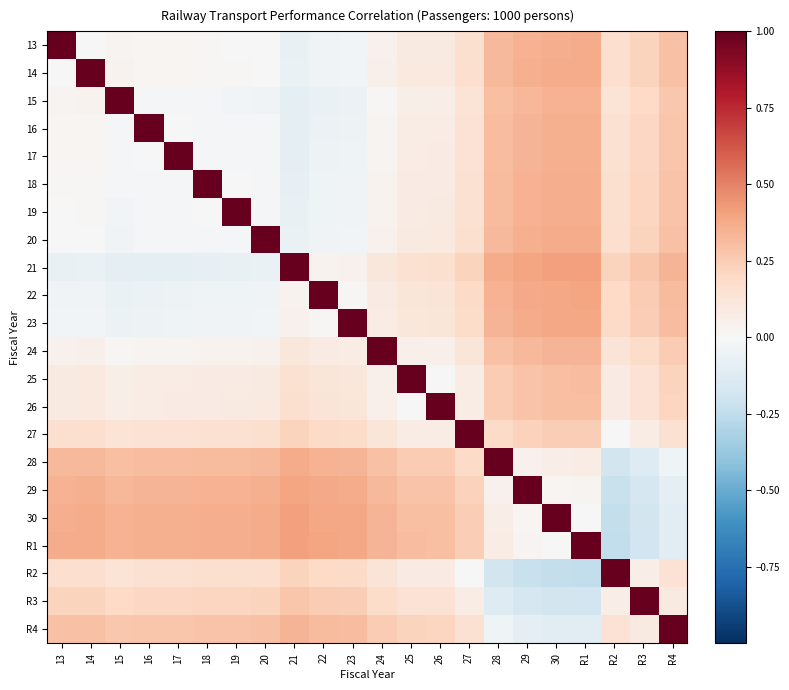

Reading right to left, extract all data points from this chart.

13: R4=0.3	R3=0.2	R2=0.2	R1=0.4	30=0.4	29=0.4	28=0.3	27=0.2	26=0.1	25=0.1	24=0.0	23=-0.0	22=-0.0	21=-0.1	20=-0.0	19=0.0	18=0.0	17=0.0	16=0.0	15=0.0	14=-0.0	13=1.0
14: R4=0.3	R3=0.2	R2=0.2	R1=0.4	30=0.4	29=0.4	28=0.3	27=0.2	26=0.1	25=0.1	24=0.0	23=-0.0	22=-0.0	21=-0.1	20=0.0	19=0.0	18=0.0	17=0.0	16=0.0	15=0.0	14=1.0	13=-0.0
15: R4=0.3	R3=0.2	R2=0.1	R1=0.3	30=0.3	29=0.3	28=0.3	27=0.1	26=0.1	25=0.1	24=0.0	23=-0.1	22=-0.1	21=-0.1	20=-0.0	19=-0.0	18=-0.0	17=-0.0	16=-0.0	15=1.0	14=0.0	13=0.0
16: R4=0.3	R3=0.2	R2=0.2	R1=0.4	30=0.4	29=0.3	28=0.3	27=0.1	26=0.1	25=0.1	24=0.0	23=-0.0	22=-0.1	21=-0.1	20=-0.0	19=-0.0	18=-0.0	17=-0.0	16=1.0	15=-0.0	14=0.0	13=0.0
17: R4=0.3	R3=0.2	R2=0.2	R1=0.4	30=0.4	29=0.3	28=0.3	27=0.1	26=0.1	25=0.1	24=0.0	23=-0.0	22=-0.1	21=-0.1	20=-0.0	19=-0.0	18=-0.0	17=1.0	16=-0.0	15=-0.0	14=0.0	13=0.0
18: R4=0.3	R3=0.2	R2=0.2	R1=0.4	30=0.4	29=0.3	28=0.3	27=0.2	26=0.1	25=0.1	24=0.0	23=-0.0	22=-0.0	21=-0.1	20=-0.0	19=-0.0	18=1.0	17=-0.0	16=-0.0	15=-0.0	14=0.0	13=0.0
19: R4=0.3	R3=0.2	R2=0.2	R1=0.4	30=0.4	29=0.3	28=0.3	27=0.2	26=0.1	25=0.1	24=0.0	23=-0.0	22=-0.0	21=-0.1	20=-0.0	19=1.0	18=-0.0	17=-0.0	16=-0.0	15=-0.0	14=0.0	13=0.0
20: R4=0.3	R3=0.2	R2=0.2	R1=0.4	30=0.4	29=0.4	28=0.3	27=0.2	26=0.1	25=0.1	24=0.0	23=-0.0	22=-0.0	21=-0.1	20=1.0	19=-0.0	18=-0.0	17=-0.0	16=-0.0	15=-0.0	14=0.0	13=-0.0
21: R4=0.3	R3=0.3	R2=0.2	R1=0.4	30=0.4	29=0.4	28=0.4	27=0.2	26=0.2	25=0.2	24=0.1	23=0.0	22=0.0	21=1.0	20=-0.1	19=-0.1	18=-0.1	17=-0.1	16=-0.1	15=-0.1	14=-0.1	13=-0.1
22: R4=0.3	R3=0.3	R2=0.2	R1=0.4	30=0.4	29=0.4	28=0.3	27=0.2	26=0.1	25=0.1	24=0.1	23=0.0	22=1.0	21=0.0	20=-0.0	19=-0.0	18=-0.0	17=-0.1	16=-0.1	15=-0.1	14=-0.0	13=-0.0
23: R4=0.3	R3=0.2	R2=0.2	R1=0.4	30=0.4	29=0.4	28=0.3	27=0.2	26=0.1	25=0.1	24=0.1	23=1.0	22=0.0	21=0.0	20=-0.0	19=-0.0	18=-0.0	17=-0.0	16=-0.0	15=-0.1	14=-0.0	13=-0.0
24: R4=0.3	R3=0.2	R2=0.1	R1=0.3	30=0.3	29=0.3	28=0.3	27=0.1	26=0.1	25=0.0	24=1.0	23=0.1	22=0.1	21=0.1	20=0.0	19=0.0	18=0.0	17=0.0	16=0.0	15=0.0	14=0.0	13=0.0
25: R4=0.2	R3=0.1	R2=0.1	R1=0.3	30=0.3	29=0.3	28=0.3	27=0.1	26=0.0	25=1.0	24=0.0	23=0.1	22=0.1	21=0.2	20=0.1	19=0.1	18=0.1	17=0.1	16=0.1	15=0.1	14=0.1	13=0.1
26: R4=0.2	R3=0.1	R2=0.1	R1=0.3	30=0.3	29=0.3	28=0.3	27=0.1	26=1.0	25=0.0	24=0.1	23=0.1	22=0.1	21=0.2	20=0.1	19=0.1	18=0.1	17=0.1	16=0.1	15=0.1	14=0.1	13=0.1
27: R4=0.2	R3=0.1	R2=0.0	R1=0.2	30=0.2	29=0.2	28=0.2	27=1.0	26=0.1	25=0.1	24=0.1	23=0.2	22=0.2	21=0.2	20=0.2	19=0.2	18=0.2	17=0.1	16=0.1	15=0.1	14=0.2	13=0.2
28: R4=-0.0	R3=-0.1	R2=-0.2	R1=0.1	30=0.1	29=0.0	28=1.0	27=0.2	26=0.3	25=0.3	24=0.3	23=0.3	22=0.3	21=0.4	20=0.3	19=0.3	18=0.3	17=0.3	16=0.3	15=0.3	14=0.3	13=0.3
29: R4=-0.1	R3=-0.2	R2=-0.2	R1=0.0	30=0.0	29=1.0	28=0.0	27=0.2	26=0.3	25=0.3	24=0.3	23=0.4	22=0.4	21=0.4	20=0.4	19=0.3	18=0.3	17=0.3	16=0.3	15=0.3	14=0.4	13=0.4
30: R4=-0.1	R3=-0.2	R2=-0.2	R1=0.0	30=1.0	29=0.0	28=0.1	27=0.2	26=0.3	25=0.3	24=0.3	23=0.4	22=0.4	21=0.4	20=0.4	19=0.4	18=0.4	17=0.4	16=0.4	15=0.3	14=0.4	13=0.4
R1: R4=-0.1	R3=-0.2	R2=-0.2	R1=1.0	30=0.0	29=0.0	28=0.1	27=0.2	26=0.3	25=0.3	24=0.3	23=0.4	22=0.4	21=0.4	20=0.4	19=0.4	18=0.4	17=0.4	16=0.4	15=0.3	14=0.4	13=0.4
R2: R4=0.1	R3=0.1	R2=1.0	R1=-0.2	30=-0.2	29=-0.2	28=-0.2	27=0.0	26=0.1	25=0.1	24=0.1	23=0.2	22=0.2	21=0.2	20=0.2	19=0.2	18=0.2	17=0.2	16=0.2	15=0.1	14=0.2	13=0.2
R3: R4=0.1	R3=1.0	R2=0.1	R1=-0.2	30=-0.2	29=-0.2	28=-0.1	27=0.1	26=0.1	25=0.1	24=0.2	23=0.2	22=0.3	21=0.3	20=0.2	19=0.2	18=0.2	17=0.2	16=0.2	15=0.2	14=0.2	13=0.2
R4: R4=1.0	R3=0.1	R2=0.1	R1=-0.1	30=-0.1	29=-0.1	28=-0.0	27=0.2	26=0.2	25=0.2	24=0.3	23=0.3	22=0.3	21=0.3	20=0.3	19=0.3	18=0.3	17=0.3	16=0.3	15=0.3	14=0.3	13=0.3